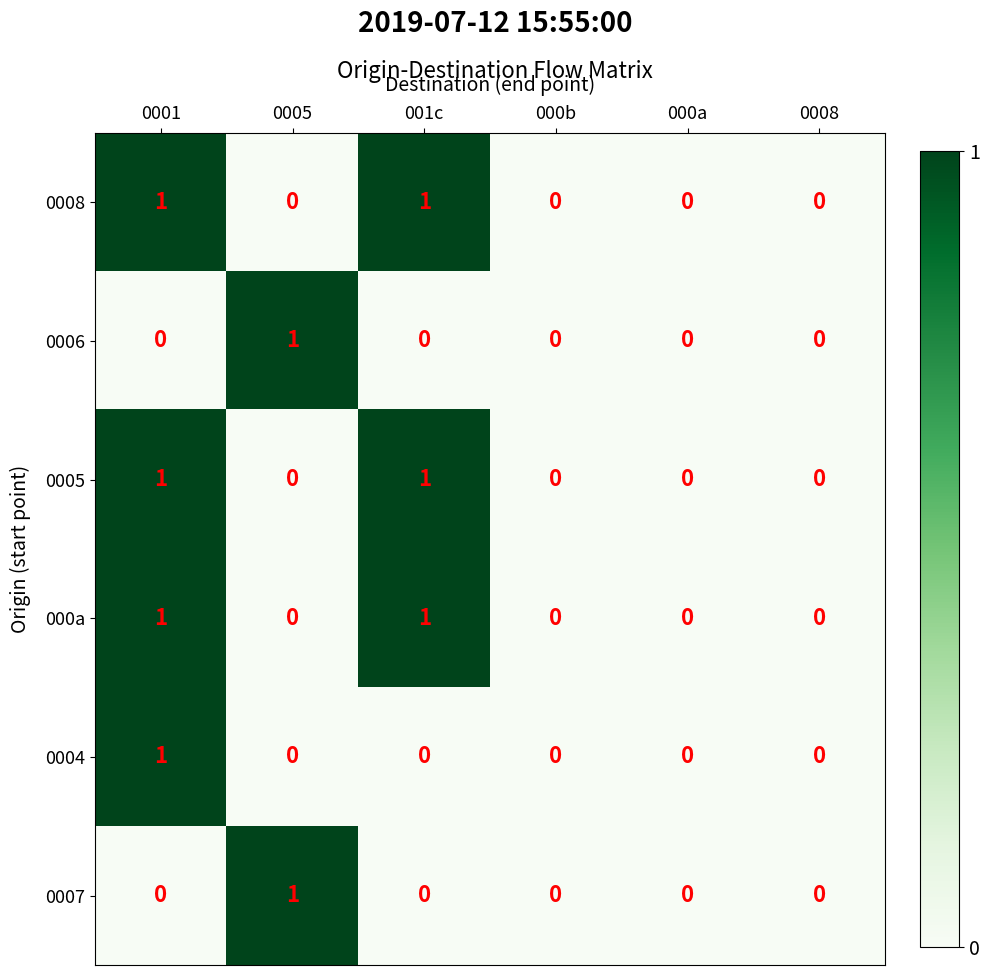

True or false: 0005 has a value of 1 at 001c.

True